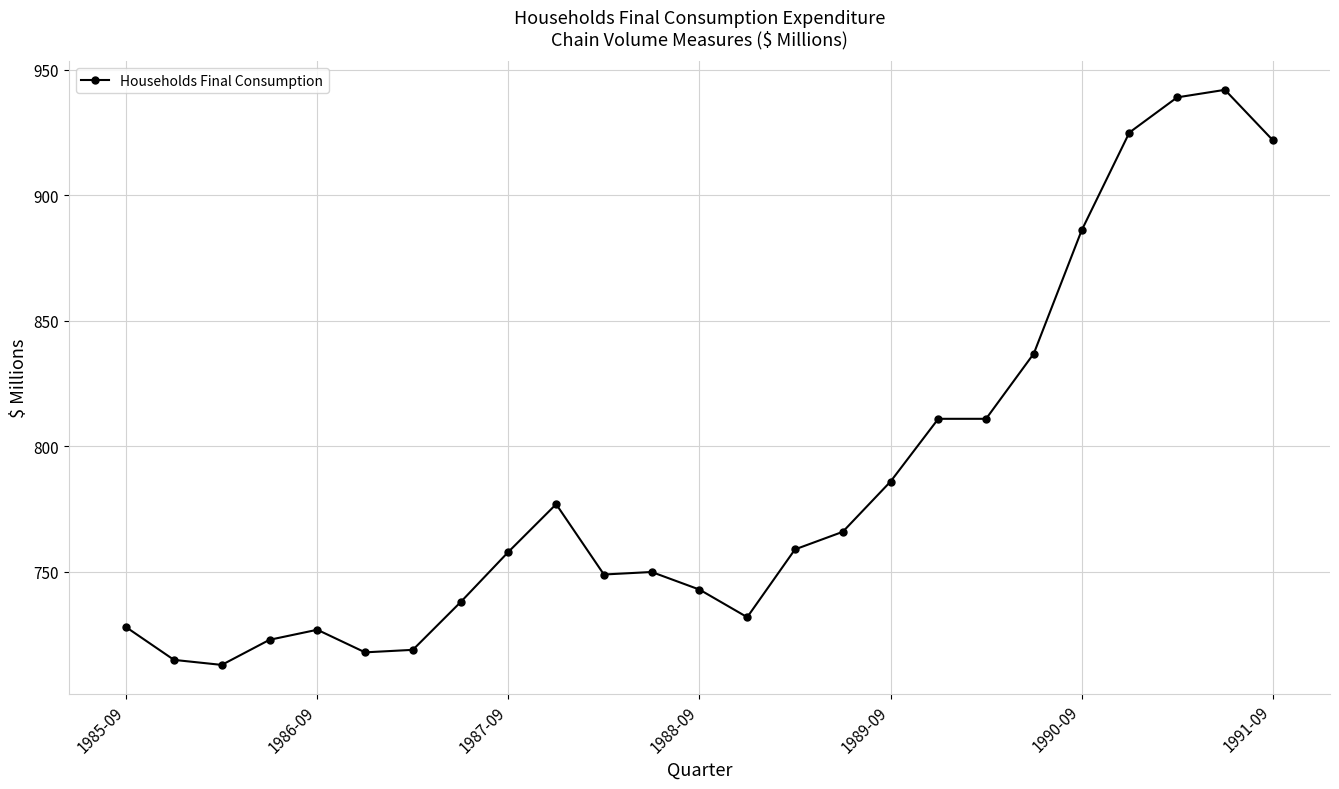

What is the value of the 20th point from the left?

837